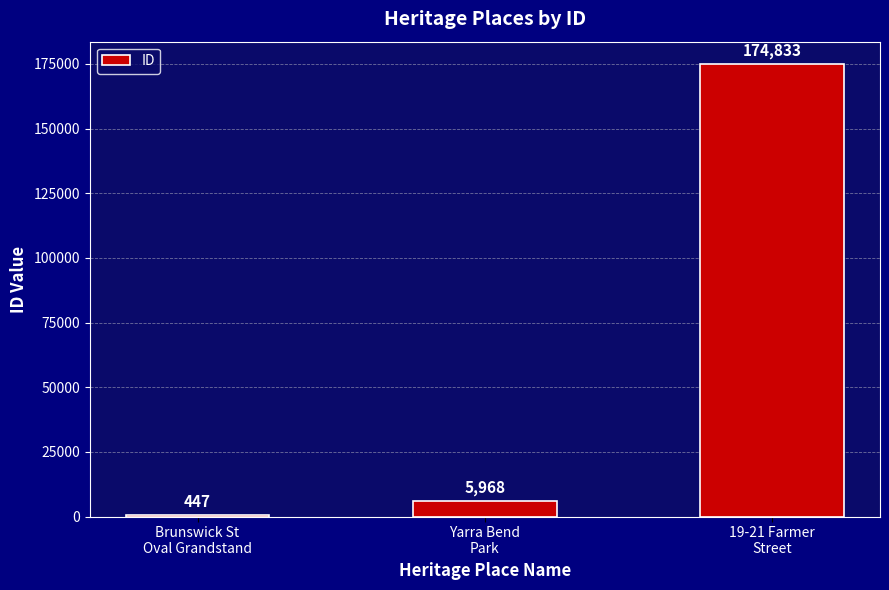

What is the greatest value displayed?

174833